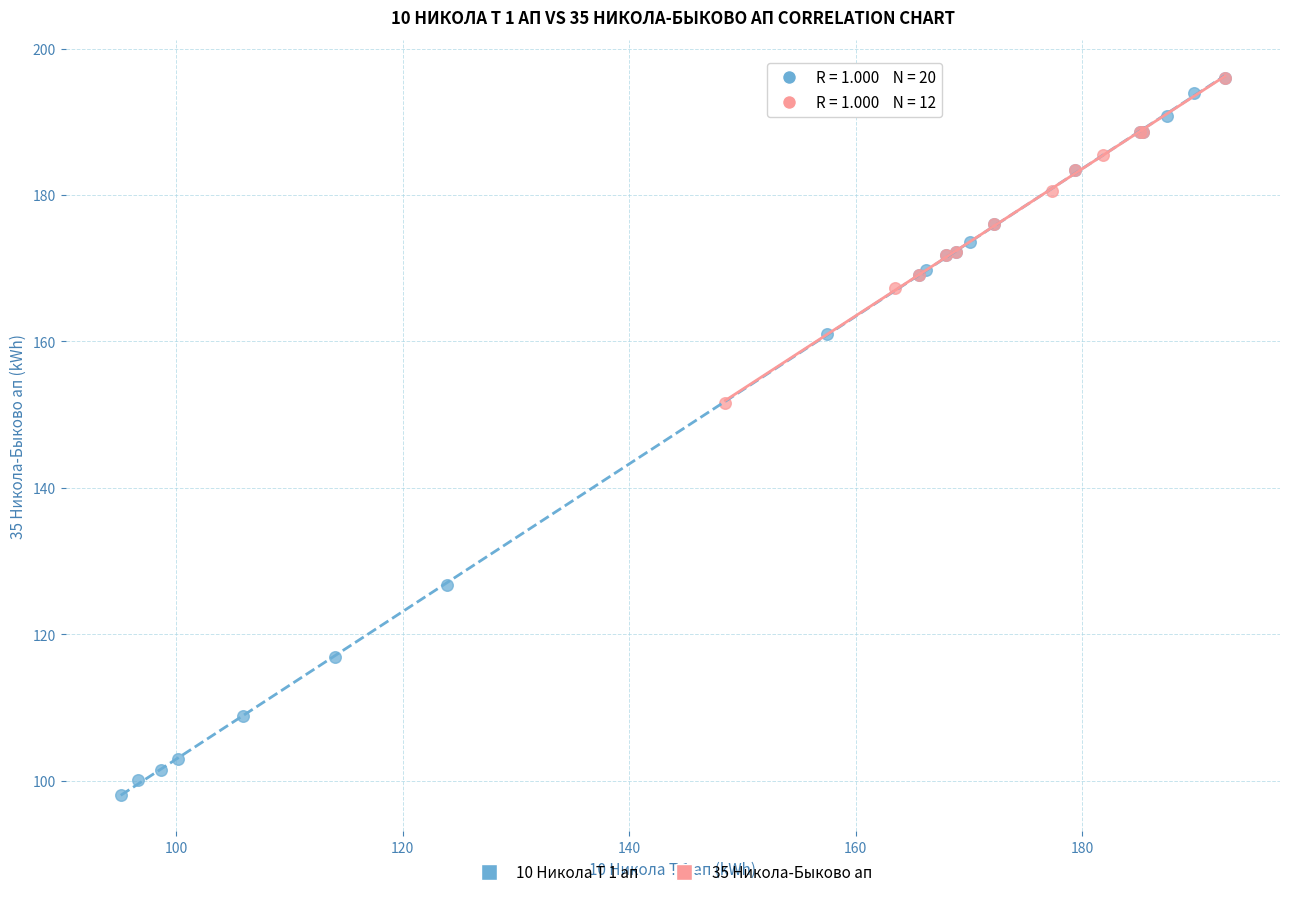

Which series reaches the minimum Y coordinate?

10 Никола Т 1 ап